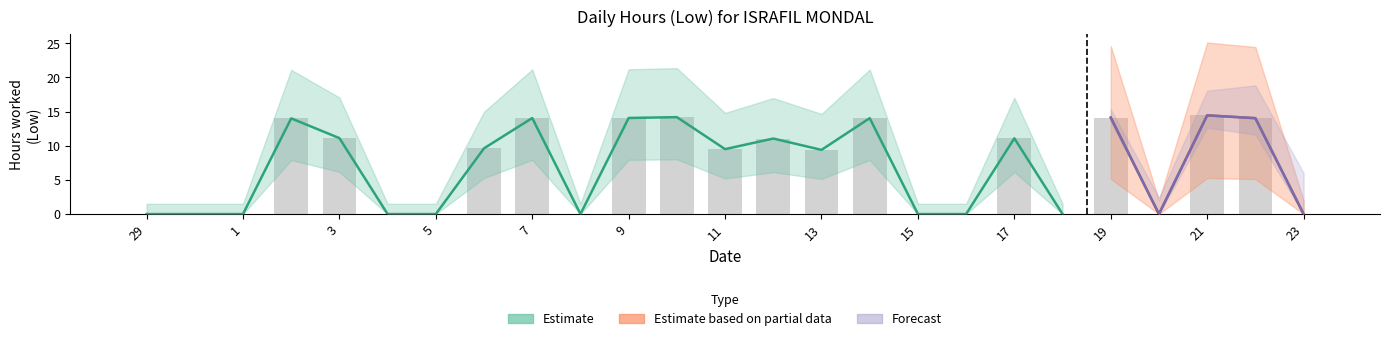

What is the difference between the Low values at 13 and 17?

1.7